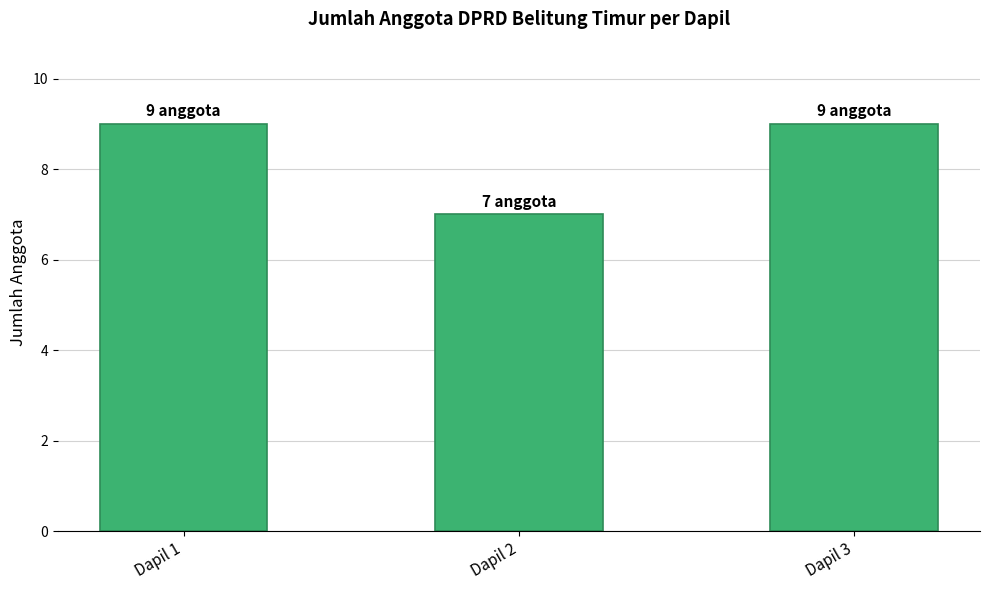

What is the difference between the values at Dapil 2 and Dapil 3?

2